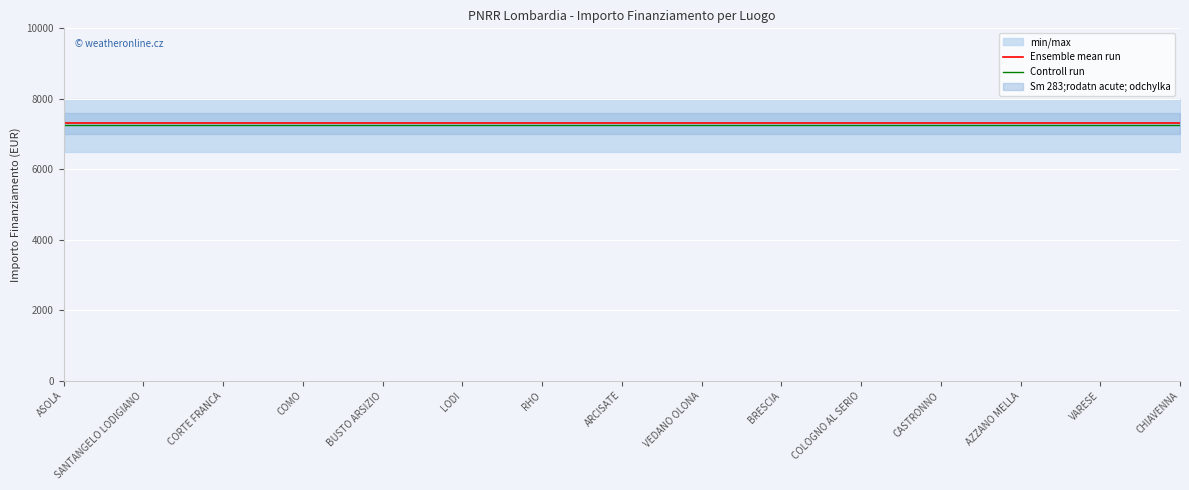

What is the label of the 12th point from the right?

COMO